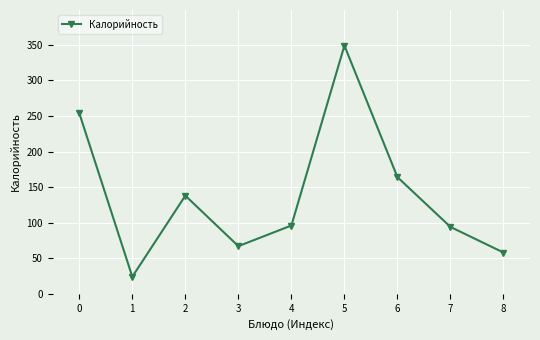

What is the sum of all values?

1244